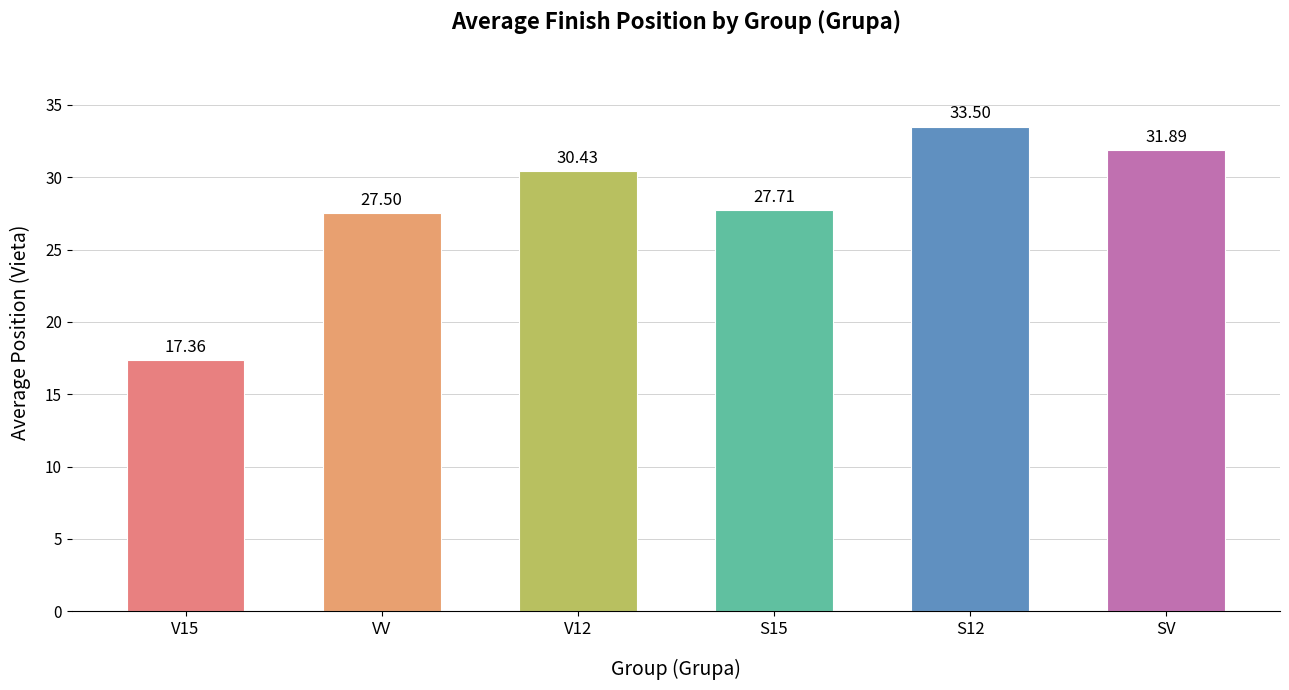

True or false: the data shows 17.4 at V15.

True